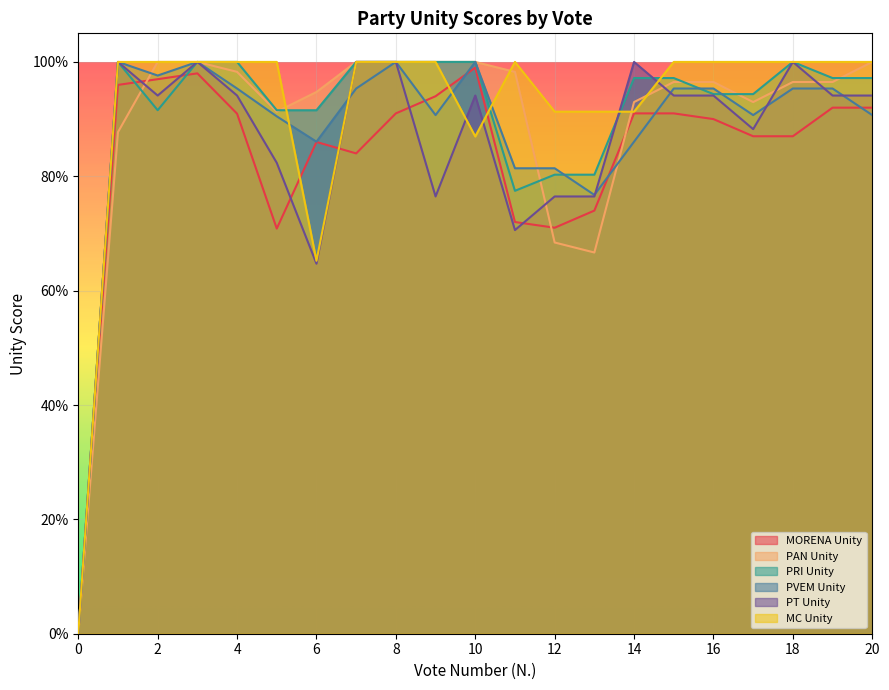

What is the difference between the maximum and minimum values in the PAN Unity series?

1.0